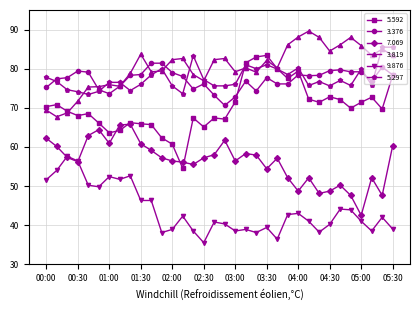

True or false: 3.819 has more than 2 interior local peaks.

True